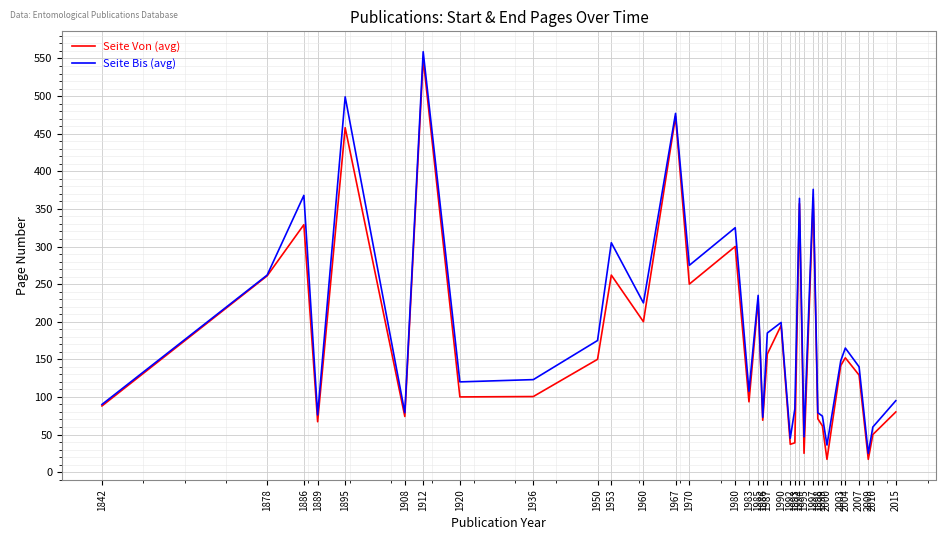

What is the difference between the maximum and minimum values in the Seite Von (avg) series?

532.7